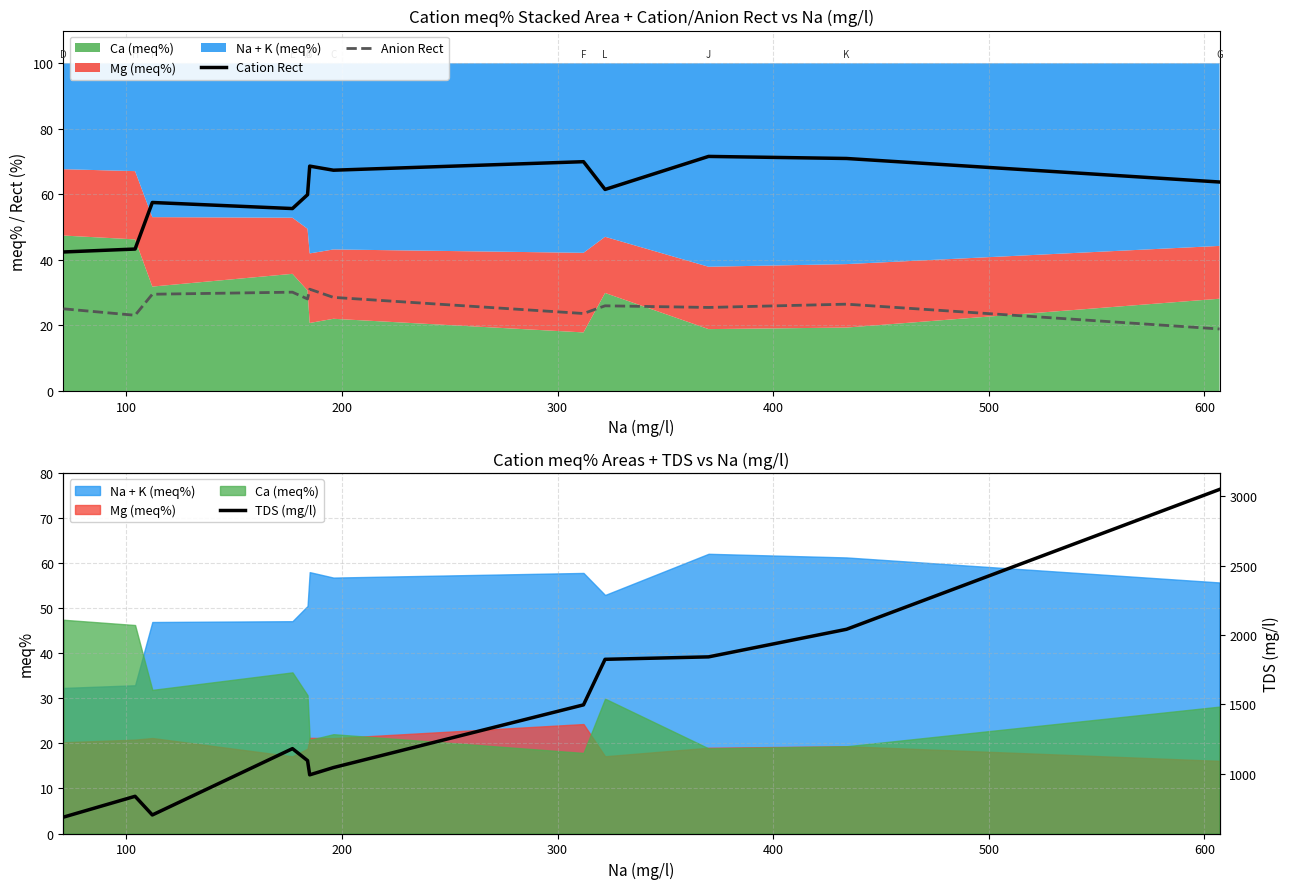

Reading right to left, extract all data points from this chart.

Cation Rect: 63.8	71.0	71.6	61.5	70.0	67.4	68.6	59.9	55.7	57.5	43.3	42.4
Anion Rect: 18.9	26.5	25.5	26.0	23.6	28.6	31.1	28.1	30.2	29.5	23.1	25.1
TDS (mg/l): 3050.5	2041.6	1842.6	1825.0	1496.5	1044.1	991.6	1094.4	1180.6	702.2	836.8	686.6